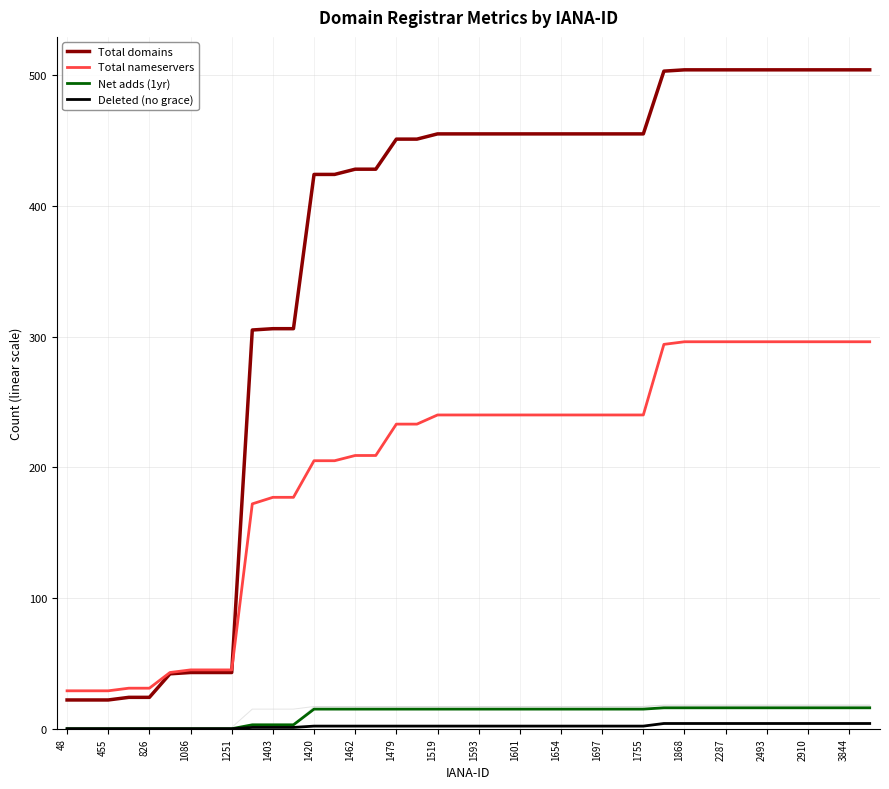

How many lines are shown in the chart?

4